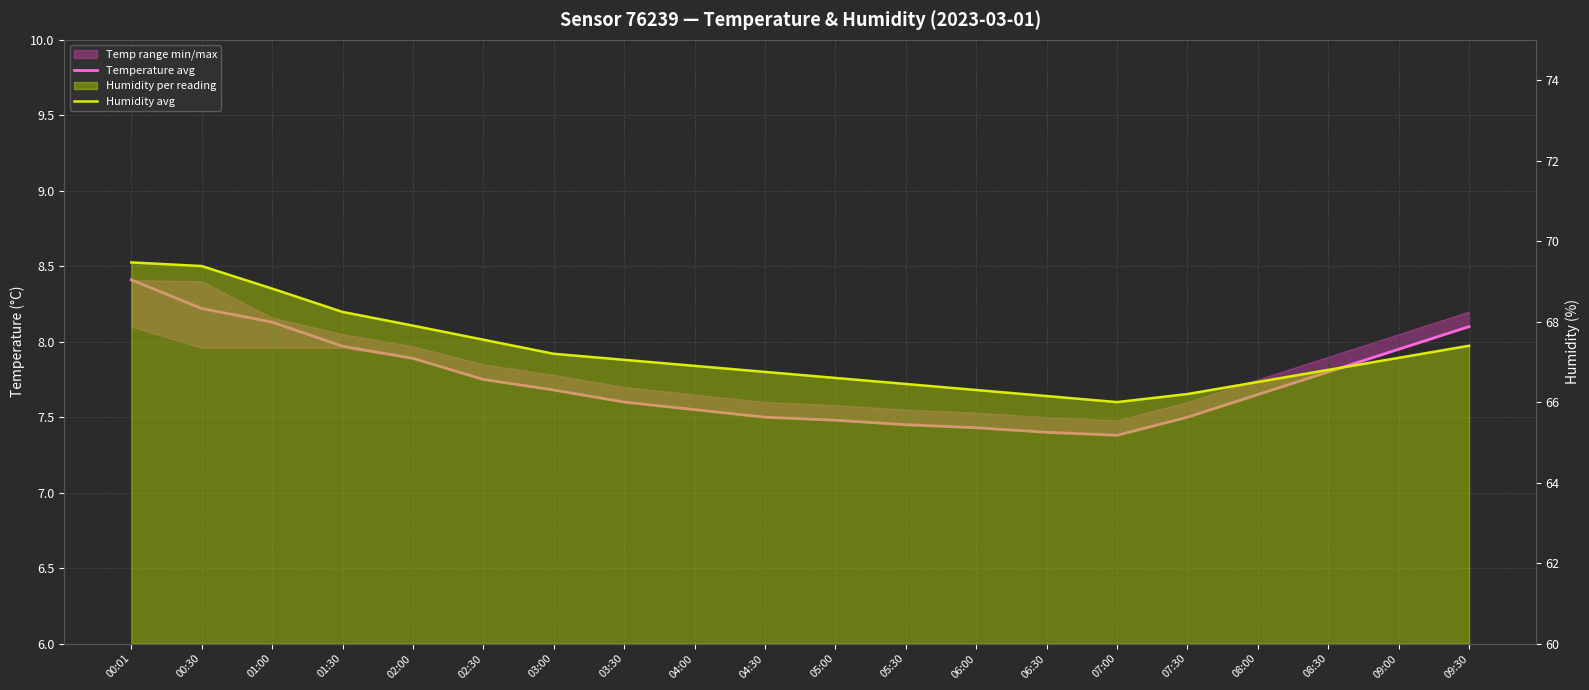

What is the difference between the maximum and minimum values in the Temperature avg series?

1.0